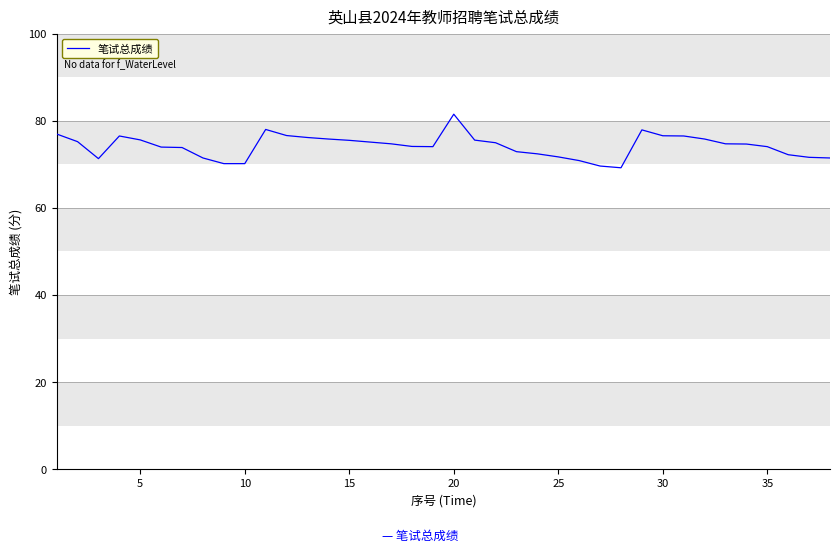

What is the greatest value displayed?

81.5